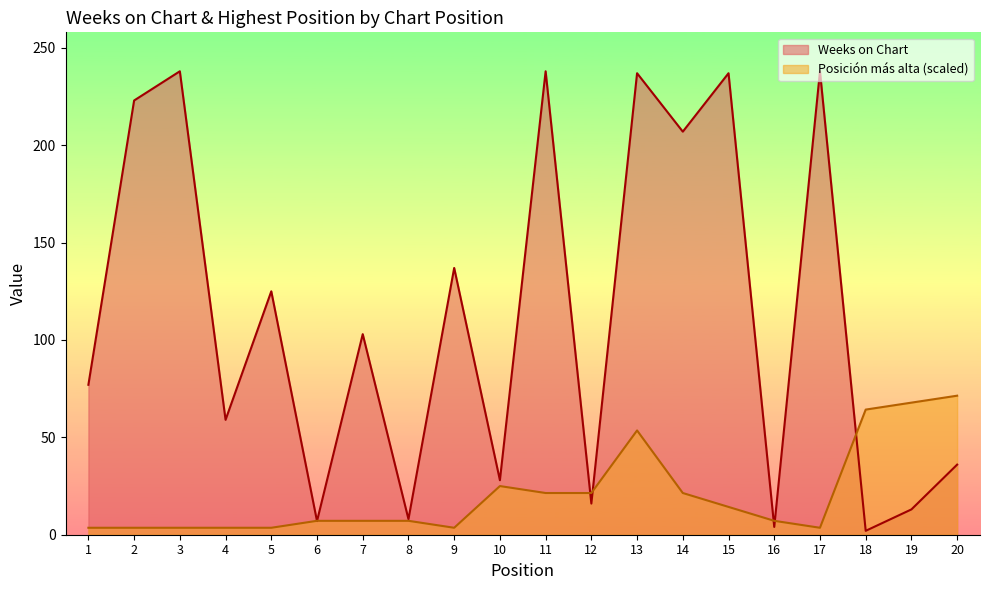

Which series ends up on top after the final intersection of Weeks on Chart and Posicion mas alta?

Posicion mas alta